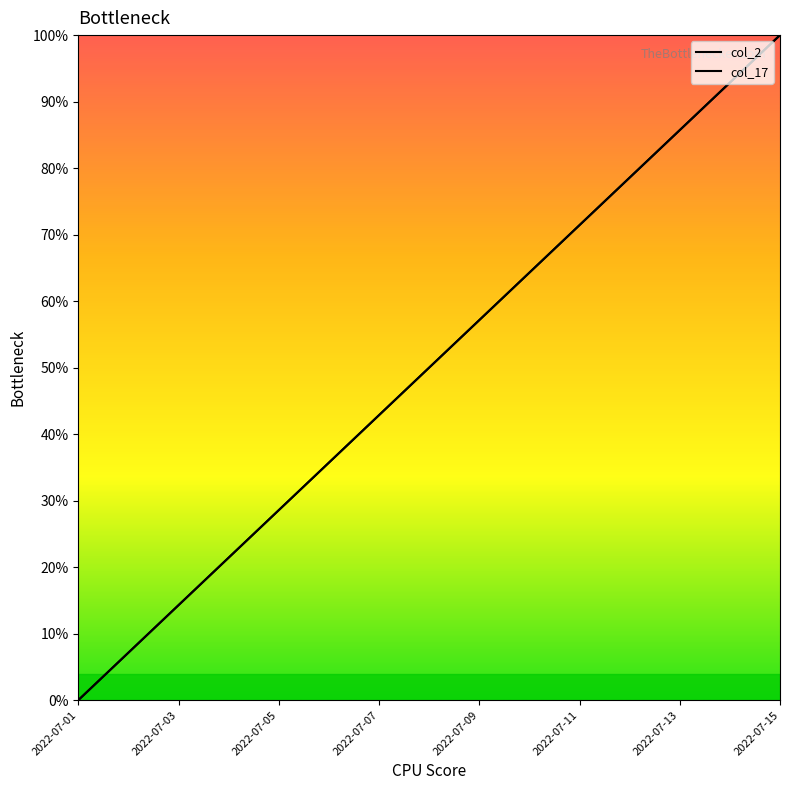

True or false: col_2 and col_17 intersect in this chart.

False